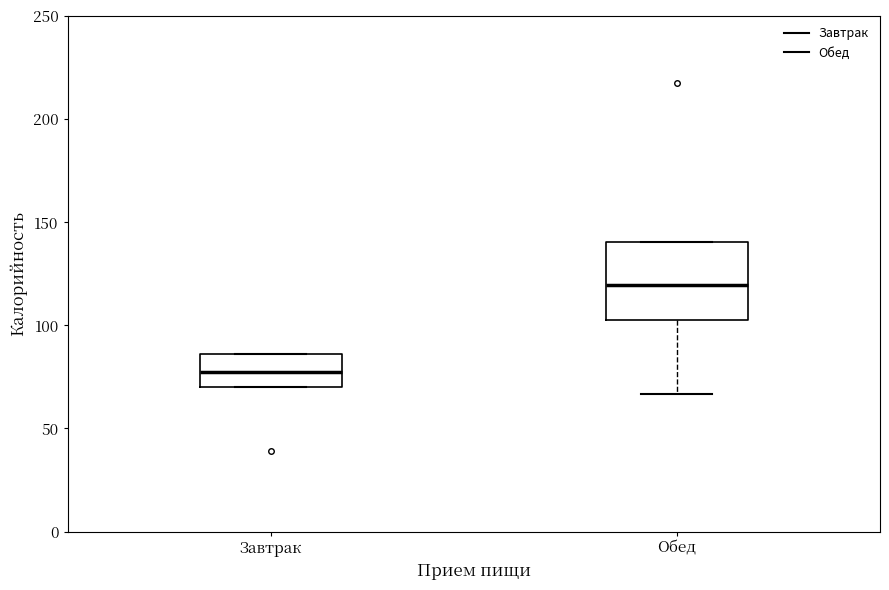

Which box's median line is the lowest?

Завтрак